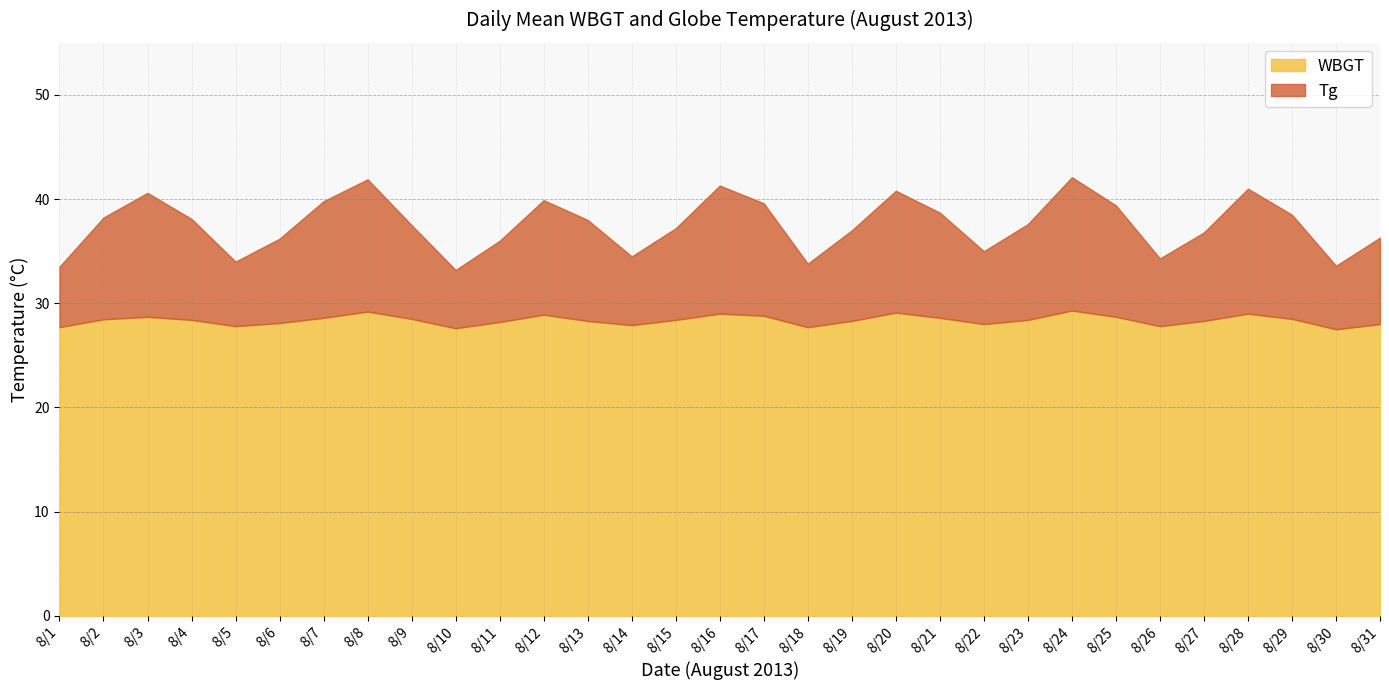

At which label does Tg reach its peak?

8/24